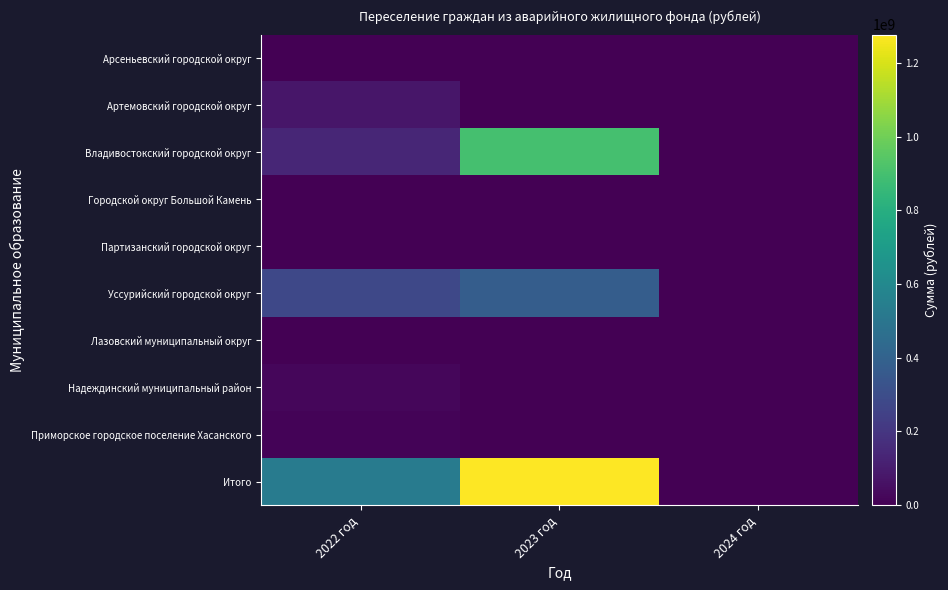

Reading left to right, list all the values displayed in this chart.

Арсеньевский городской округ: 2022 год=362261.5	2023 год=0.0	2024 год=0.0
Артемовский городской округ: 2022 год=79729771.6	2023 год=0.0	2024 год=0.0
Владивостокский городской округ: 2022 год=135120430.4	2023 год=900929189.6	2024 год=0.0
Городской округ Большой Камень: 2022 год=2157234.9	2023 год=0.0	2024 год=0.0
Партизанский городской округ: 2022 год=147007.4	2023 год=0.0	2024 год=0.0
Уссурийский городской округ: 2022 год=278769245.7	2023 год=376417319.7	2024 год=0.0
Лазовский муниципальный округ: 2022 год=1541361.6	2023 год=0.0	2024 год=0.0
Надеждинский муниципальный район: 2022 год=22651805.5	2023 год=0.0	2024 год=0.0
Приморское городское поселение Хасанского: 2022 год=12675997.1	2023 год=0.0	2024 год=0.0
Итого: 2022 год=533155115.7	2023 год=1277346509.3	2024 год=0.0